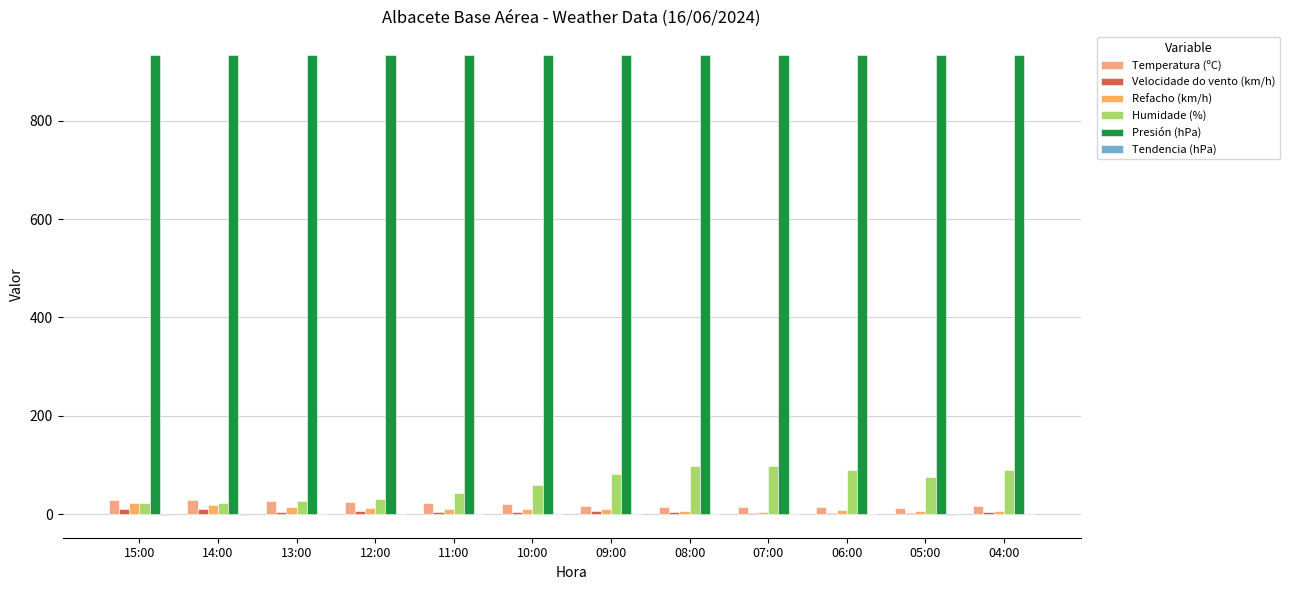

How many distinct data groups are displayed?

6